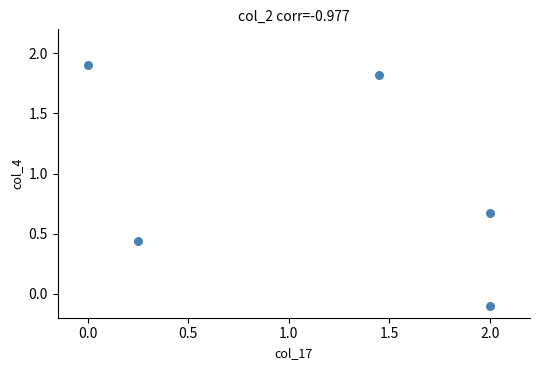

What is the average Y value?

0.9